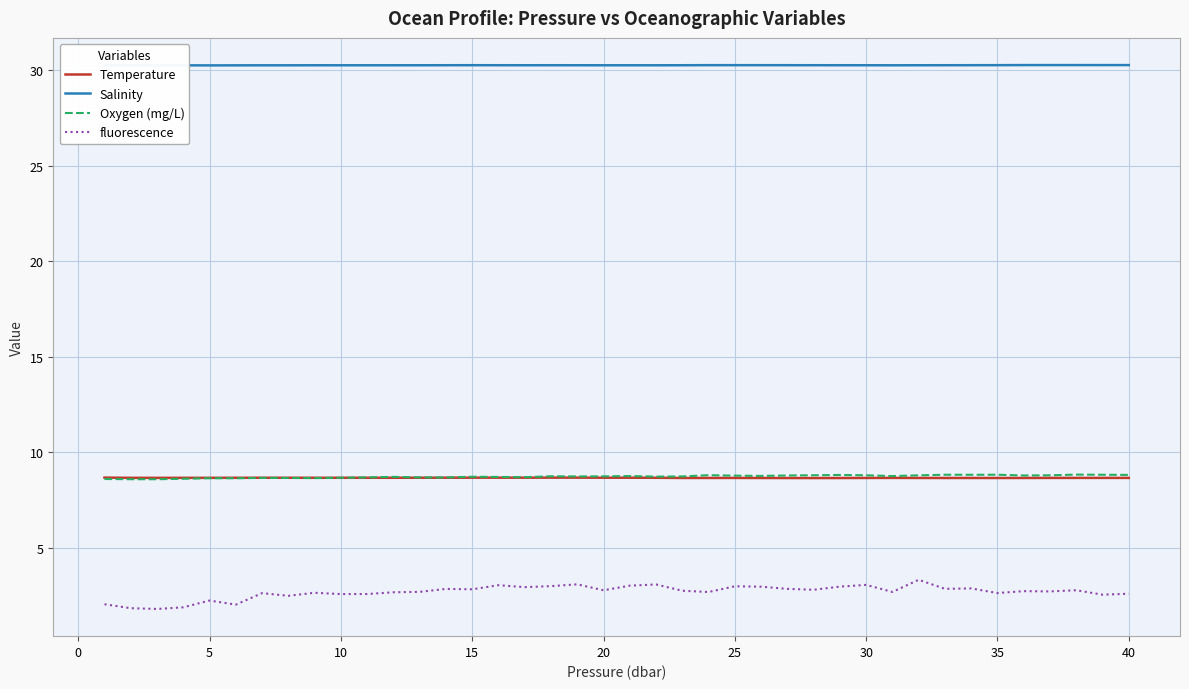

Which series has the largest total across all categories?

Salinity